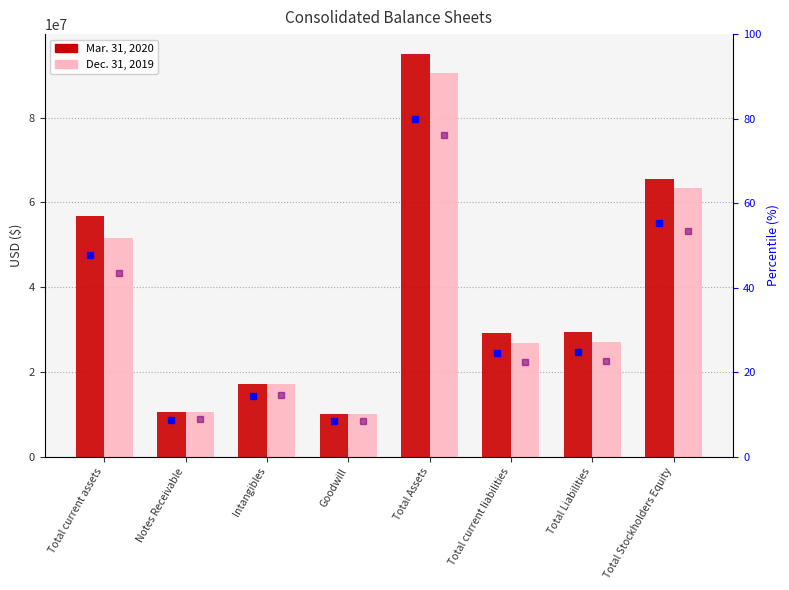

What position from the left is Goodwill?

4